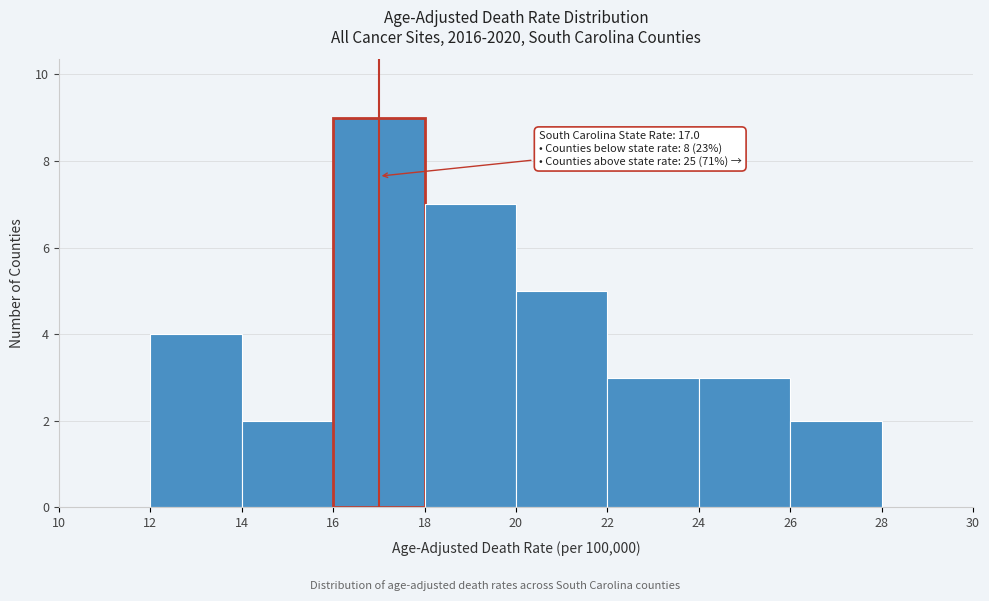

Which range on the x-axis has the tallest bar?

16 to 18